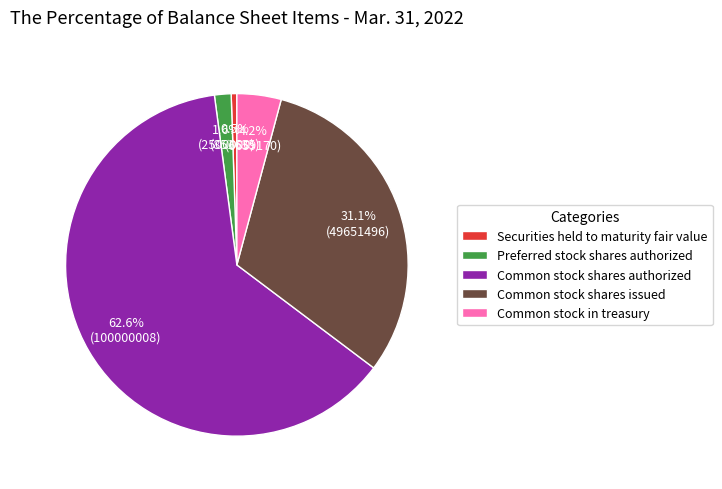

Which slice represents more than half of the pie?

Common stock shares authorized